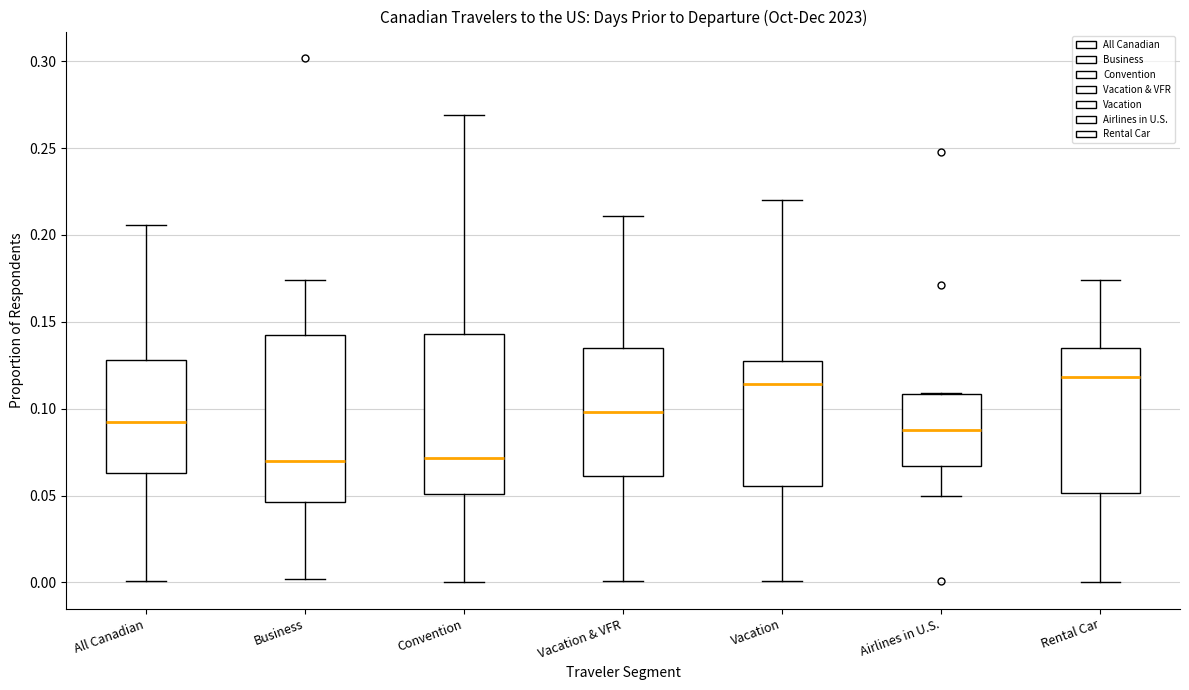

Where is the lower edge of the box for Business on the y-axis? The values are not printed on the chart, so give them approximately, as read against the axis.

0.045